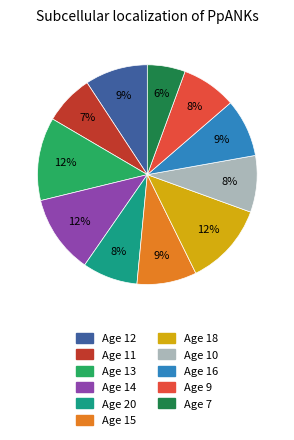

Is there any slice that represents more than half of the pie?

No